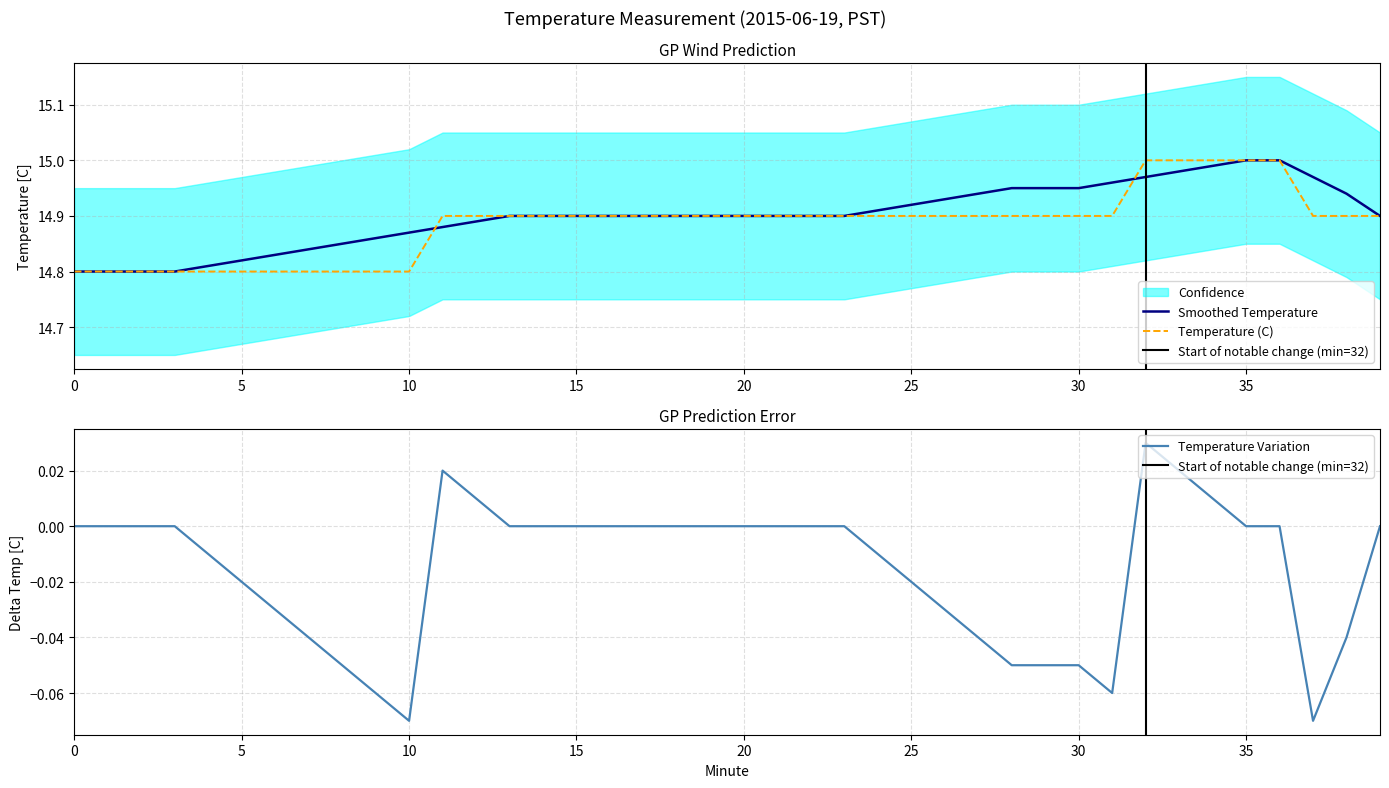

The value of Smoothed Temperature at 30 is 8.8. True or false?

False